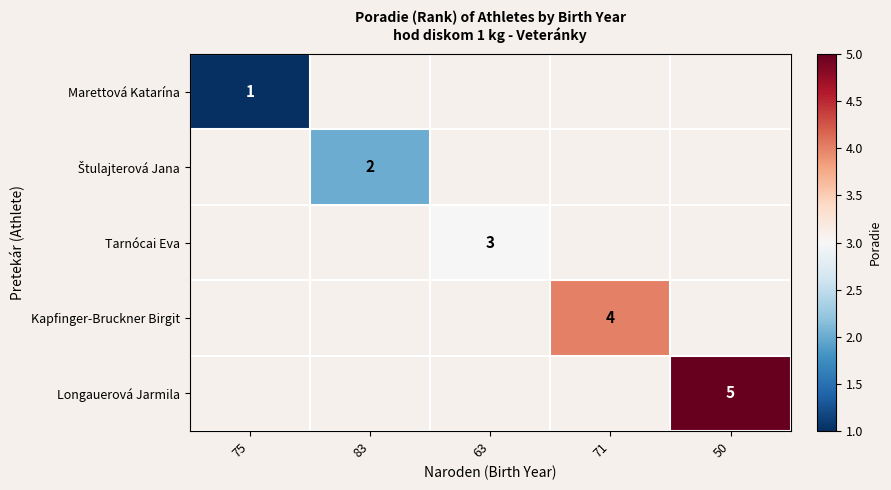

The value of Tarnócai Eva at 63 is 1. True or false?

False